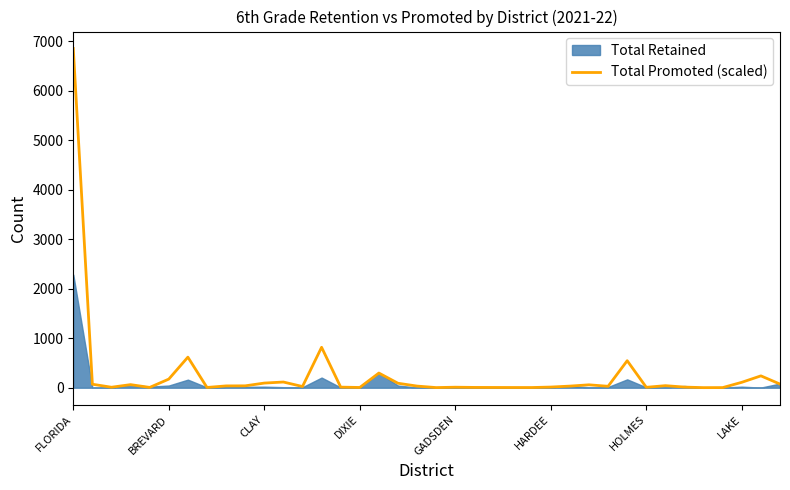

Is it true that the value at GADSDEN is 10.3?

True